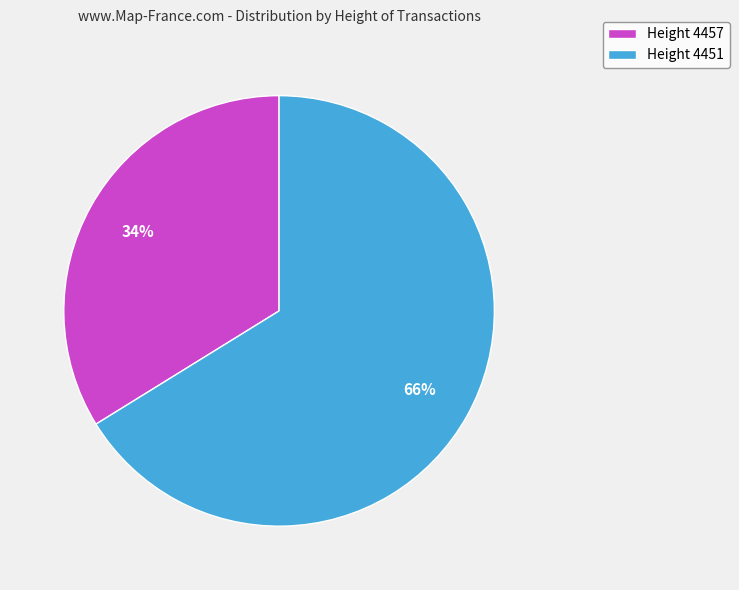

Rank the categories by value from highest to lowest.

Height 4451, Height 4457